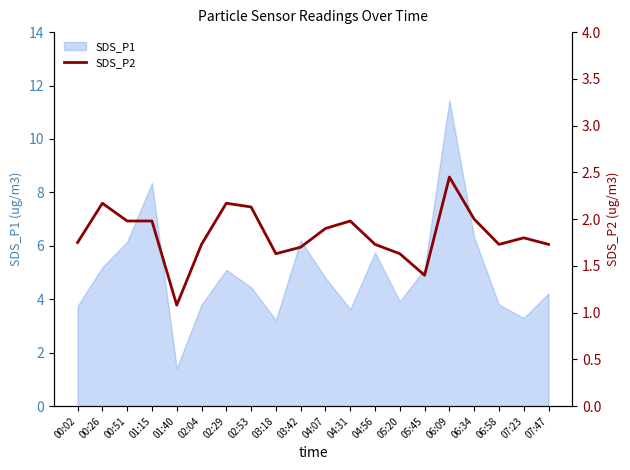

What is the lowest value of the SDS_P1 series?

1.4